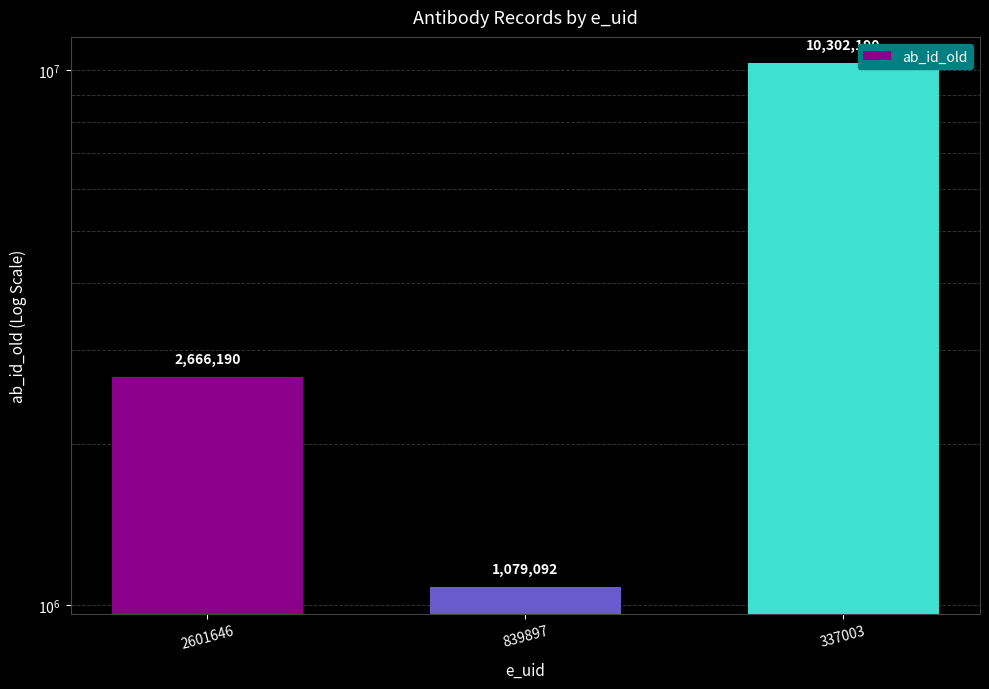

What value does the data have at 839897, to the nearest 100?

1079100